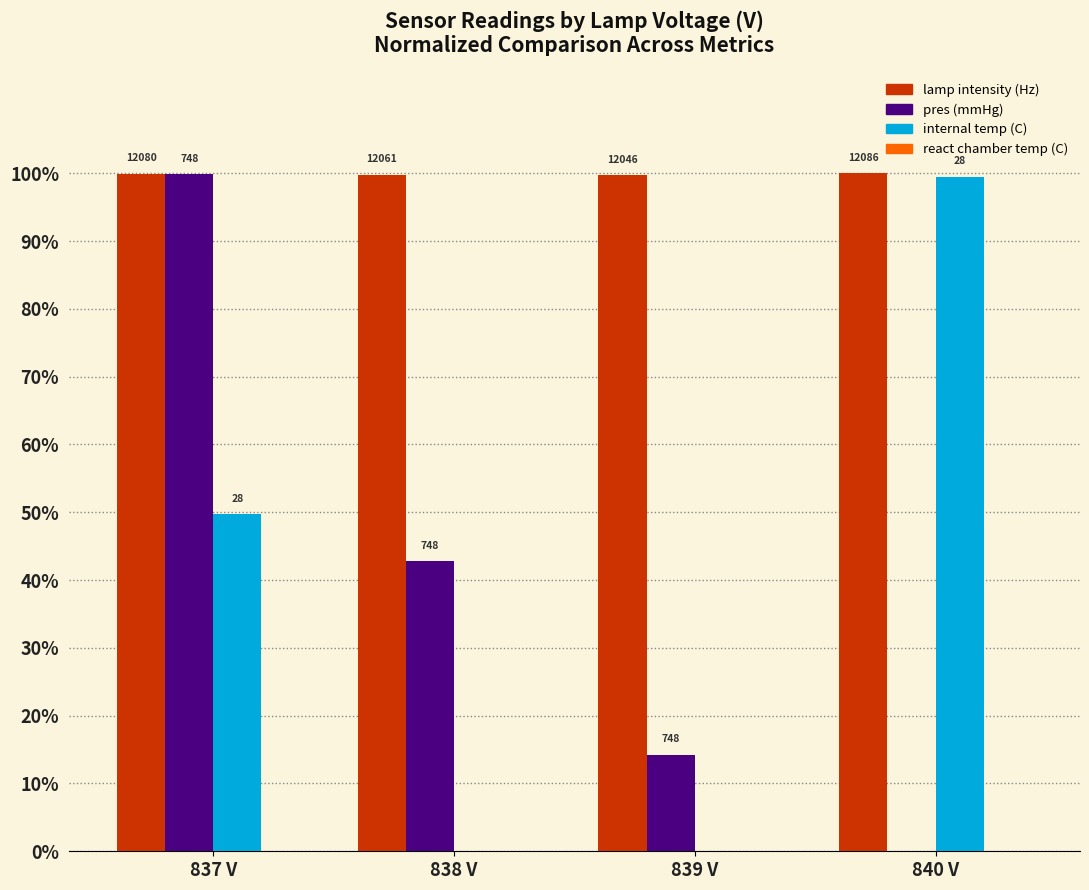

What is the label of the 3rd bar from the left?

839 V